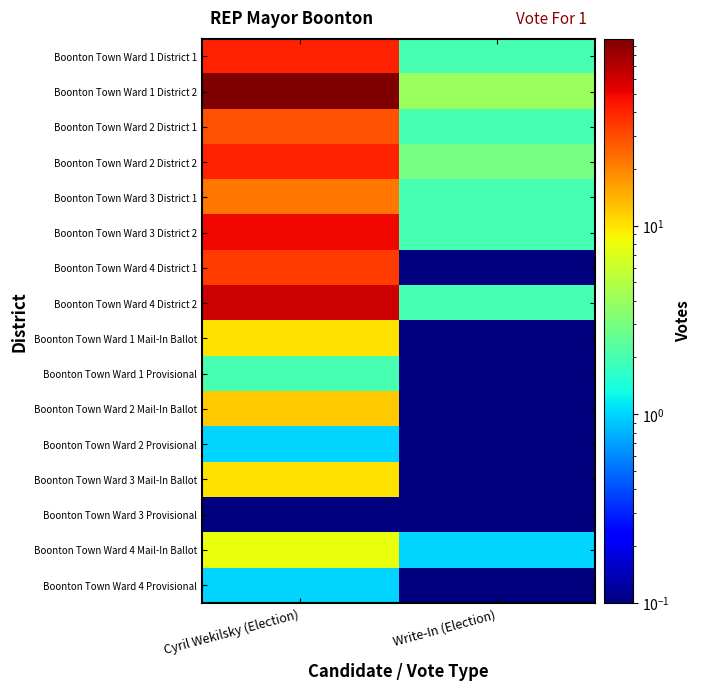

At which category is the sum across all series the highest?

Cyril Wekilsky (Election)